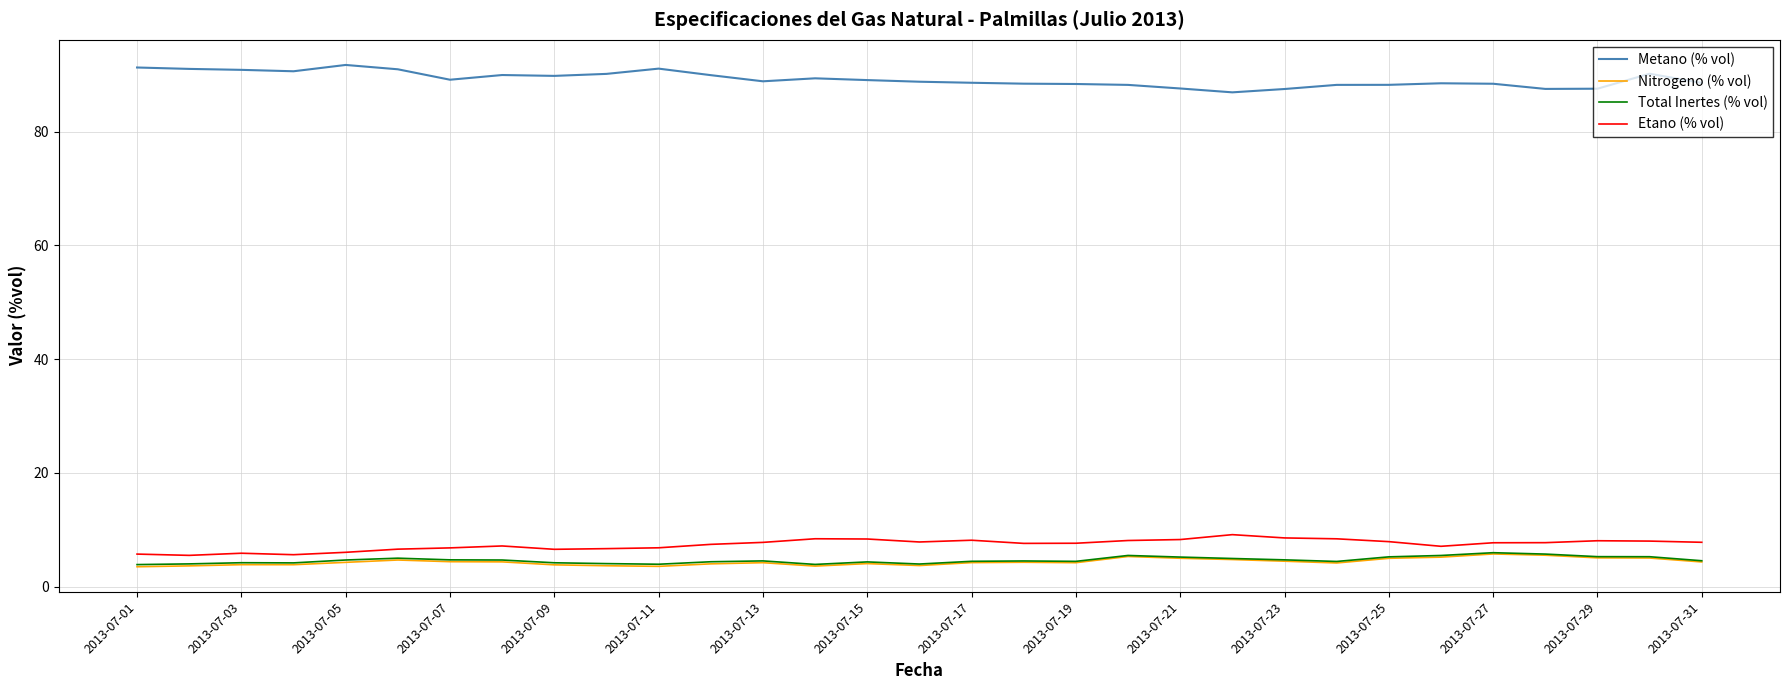

Which series has the largest total across all categories?

Metano (% vol)